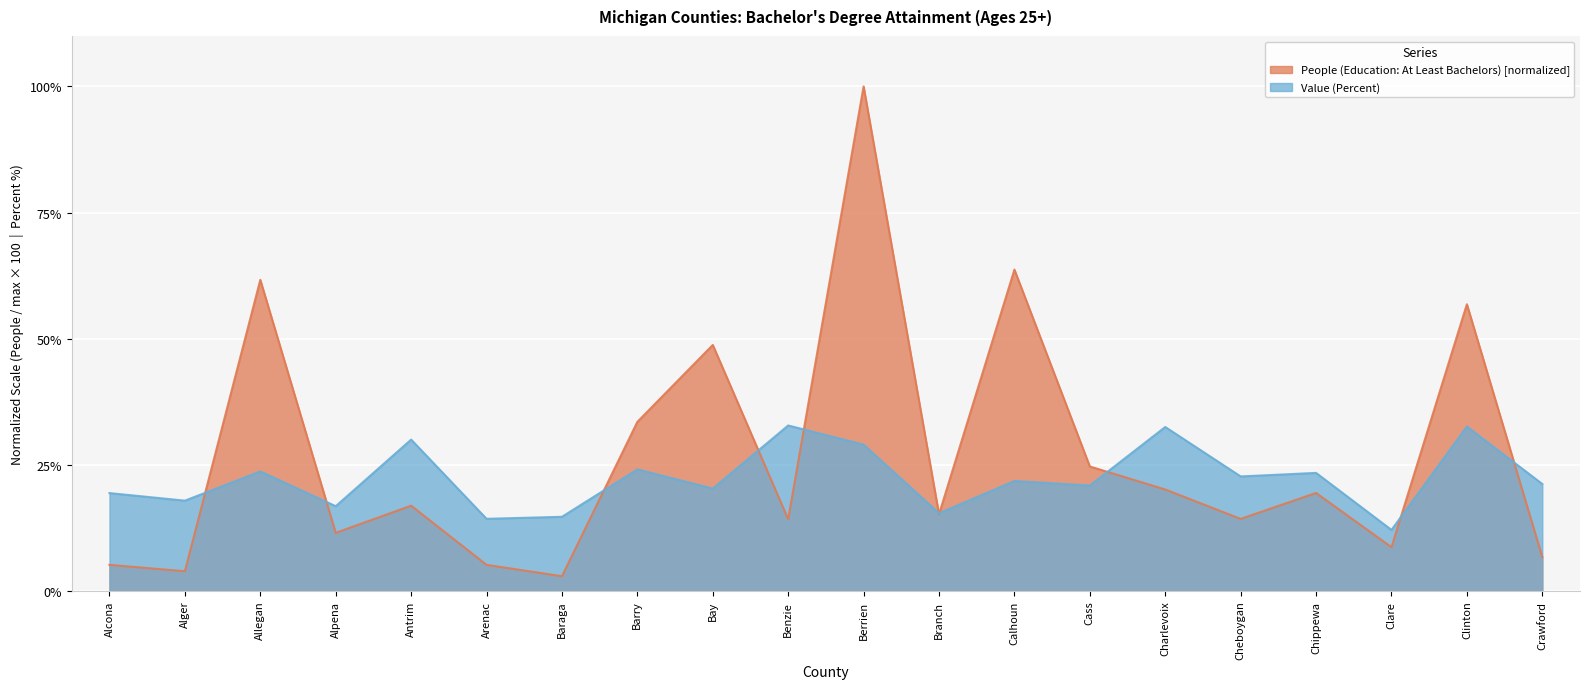

Reading left to right, list all the values displayed in this chart.

People (Education: At Least Bachelors): 5.2	3.9	61.7	11.5	16.9	5.2	2.9	33.5	48.8	14.2	100.0	15.2	63.7	24.7	20.1	14.3	19.4	8.7	56.8	6.7
Value (Percent): 19.4	17.9	23.7	16.8	30.0	14.3	14.7	24.1	20.3	32.8	29.0	15.4	21.8	20.9	32.5	22.7	23.4	12.1	32.6	21.2